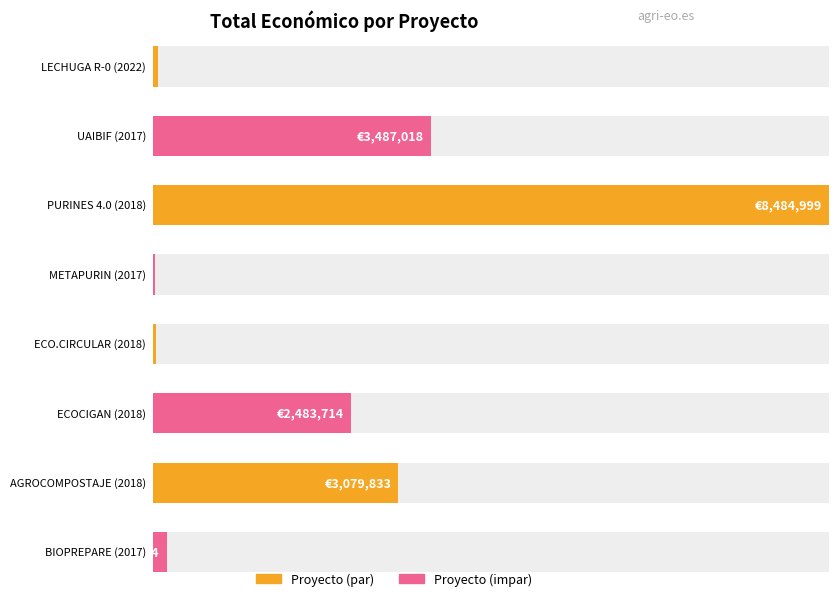

At which label is the value closest to 4255997?

2017